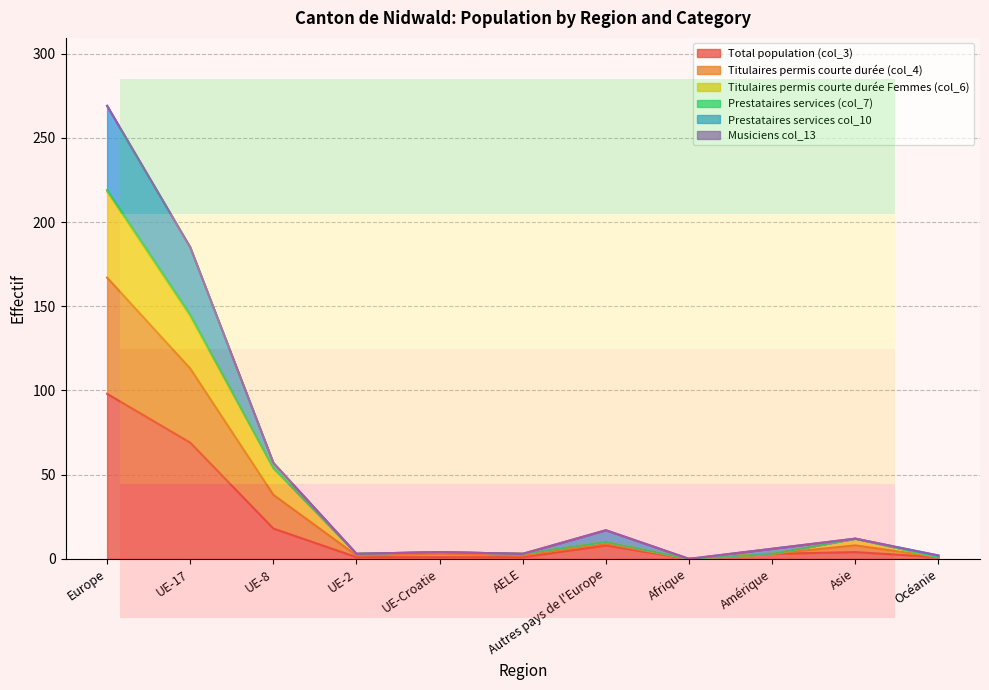

At which label does Total population (col_3) reach its peak?

Europe